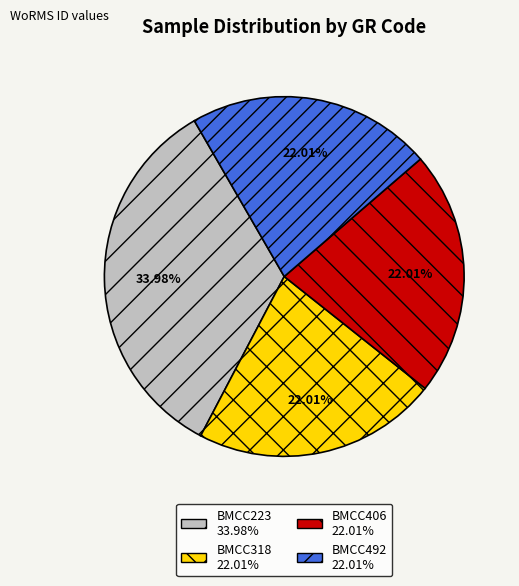

Count the number of slices in the pie.

4